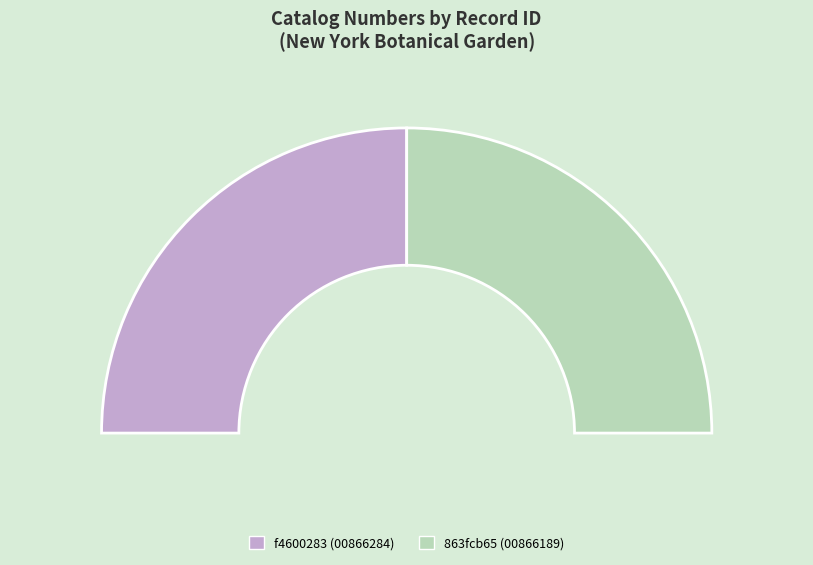

What is the change in value from f4600283-2495-4165-8dbf-3fd3f2c91962 to 863fcb65-a775-4dd8-9f06-cc44f77061df?

-95